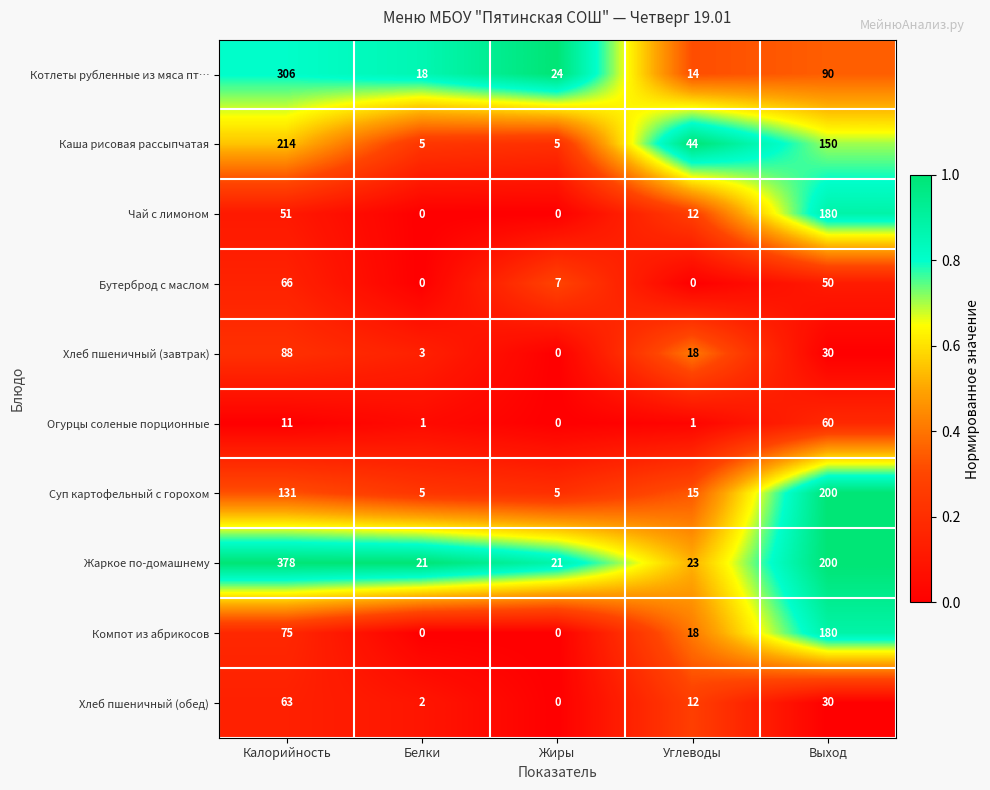

Which series has the widest spread of values?

Жаркое по-домашнему